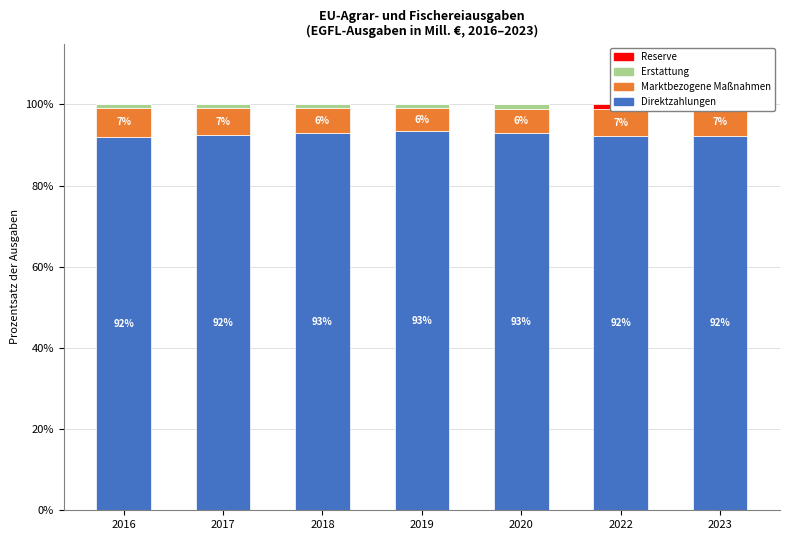

Is it true that Marktbezogene Massnahmen equals 6.7 at 2023?

True